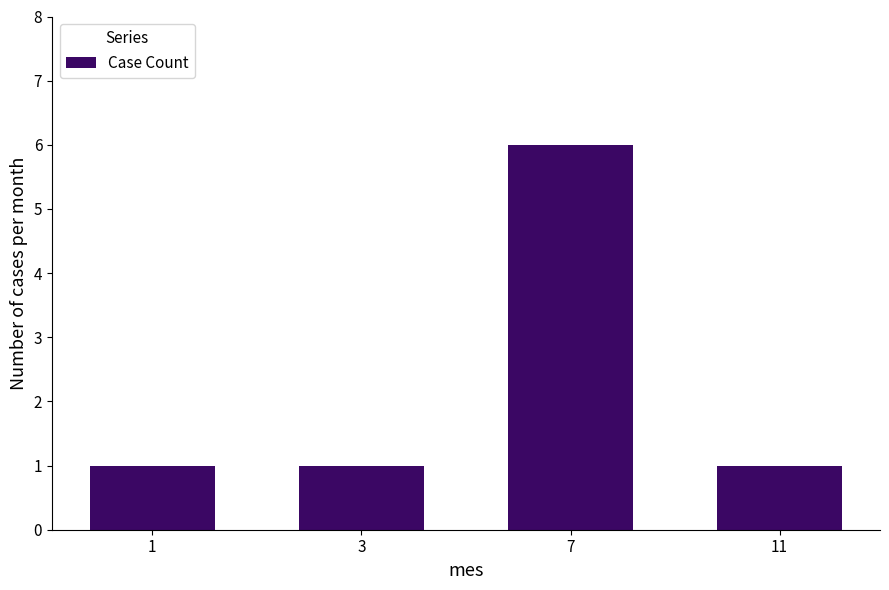

What is the sum of all values?

9